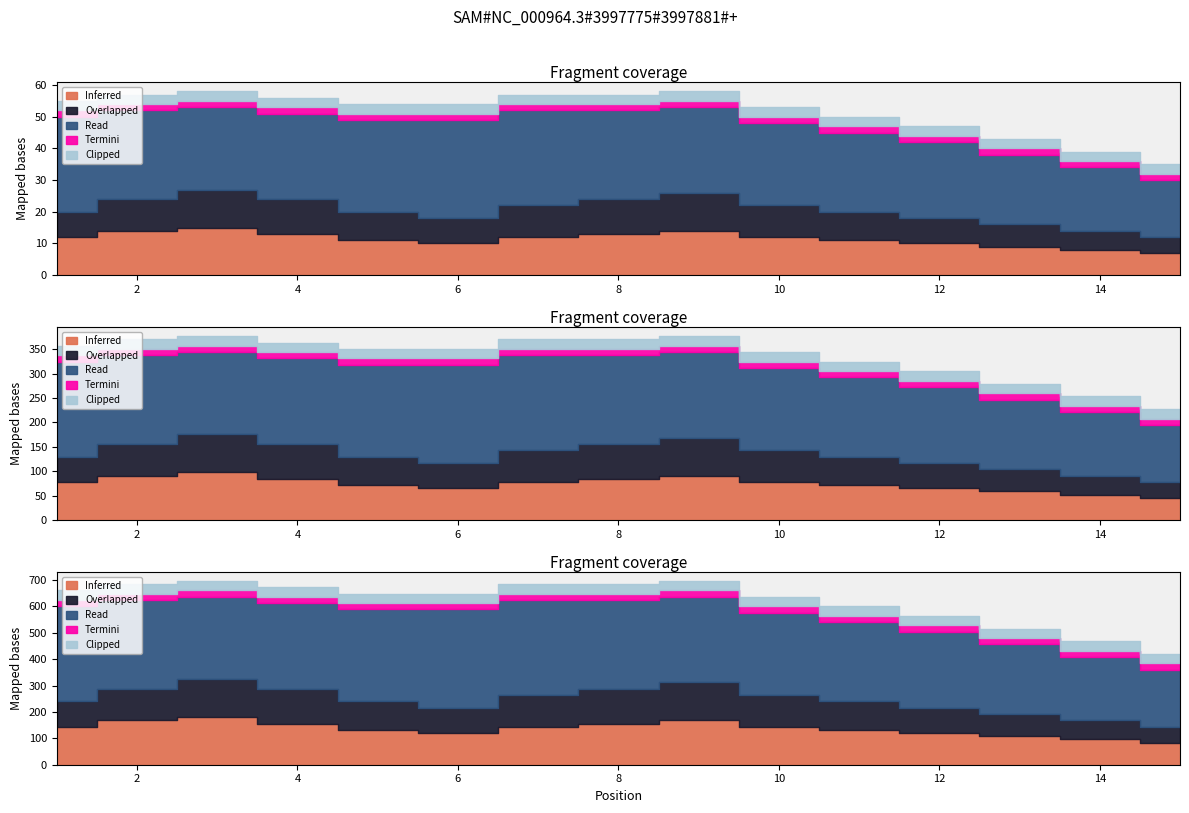

Reading left to right, list all the values displayed in this chart.

Inferred: 12	14	15	13	11	10	12	13	14	12	11	10	9	8	7
Overlapped: 8	10	12	11	9	8	10	11	12	10	9	8	7	6	5
Read: 30	28	26	27	29	31	30	28	27	26	25	24	22	20	18
Termini: 2	2	2	2	2	2	2	2	2	2	2	2	2	2	2
Clipped: 3	3	3	3	3	3	3	3	3	3	3	3	3	3	3